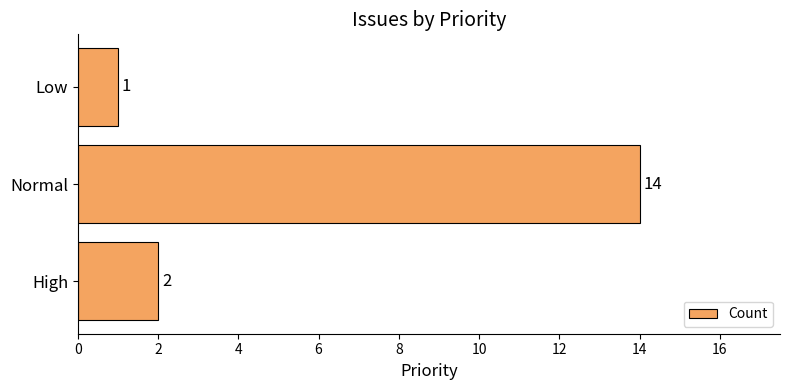

How many values are below 2?

1